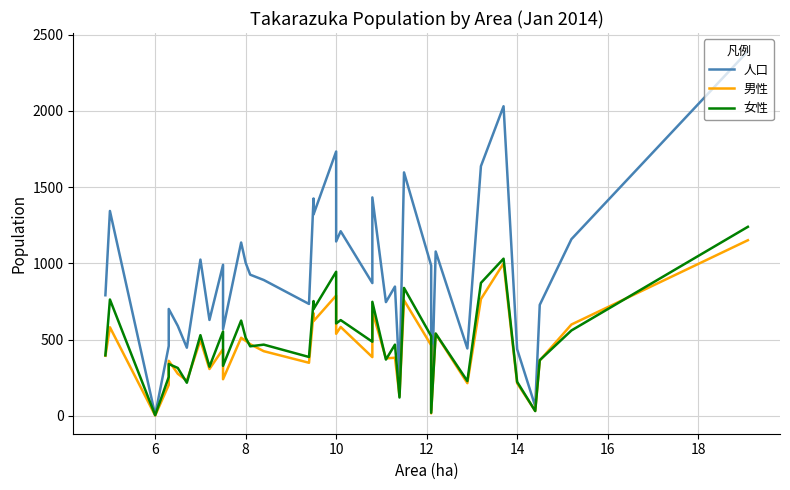

What are all the series names shown in the legend?

人口, 男性, 女性